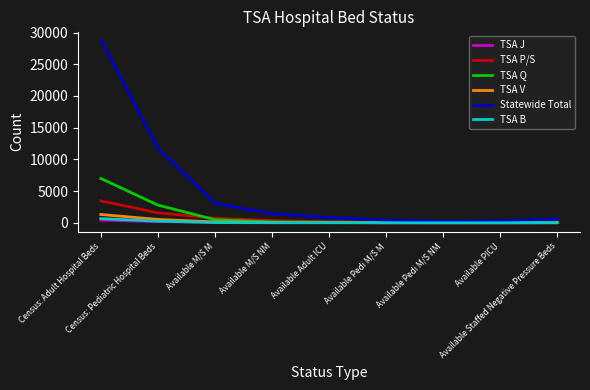

What is the lowest value of the TSA P/S series?

38